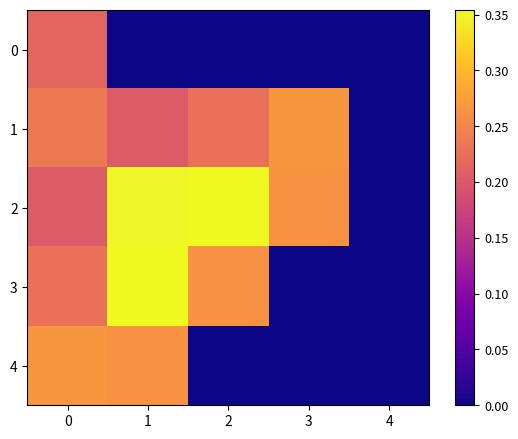

Which series has the largest total across all categories?

2